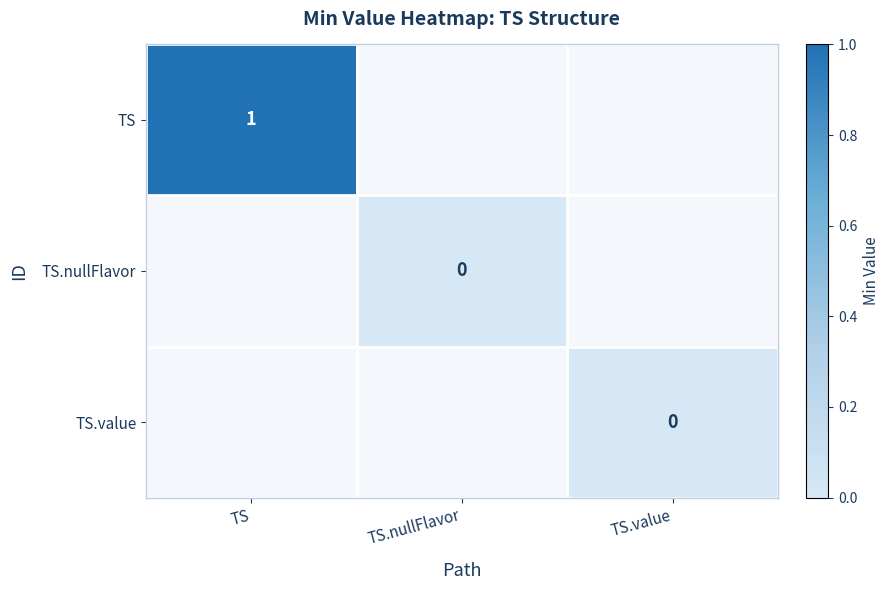

List the series in order of their peak value, lowest first.

TS, TS.nullFlavor, TS.value